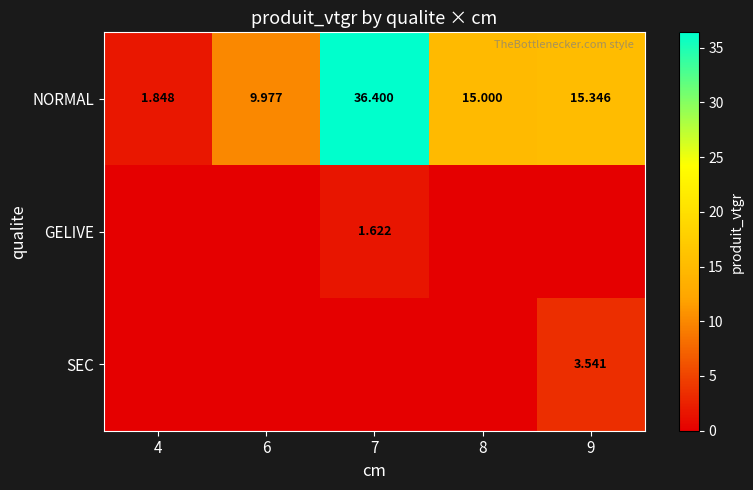

Read the GELIVE value at 7.

1.6